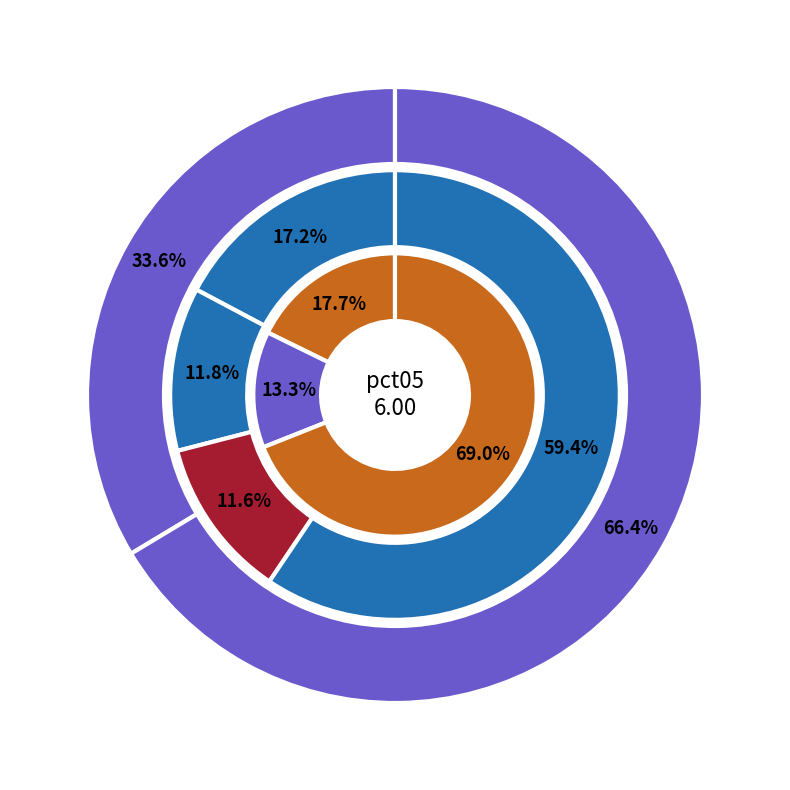

Is it true that pct85 is 20% of the pie?

False